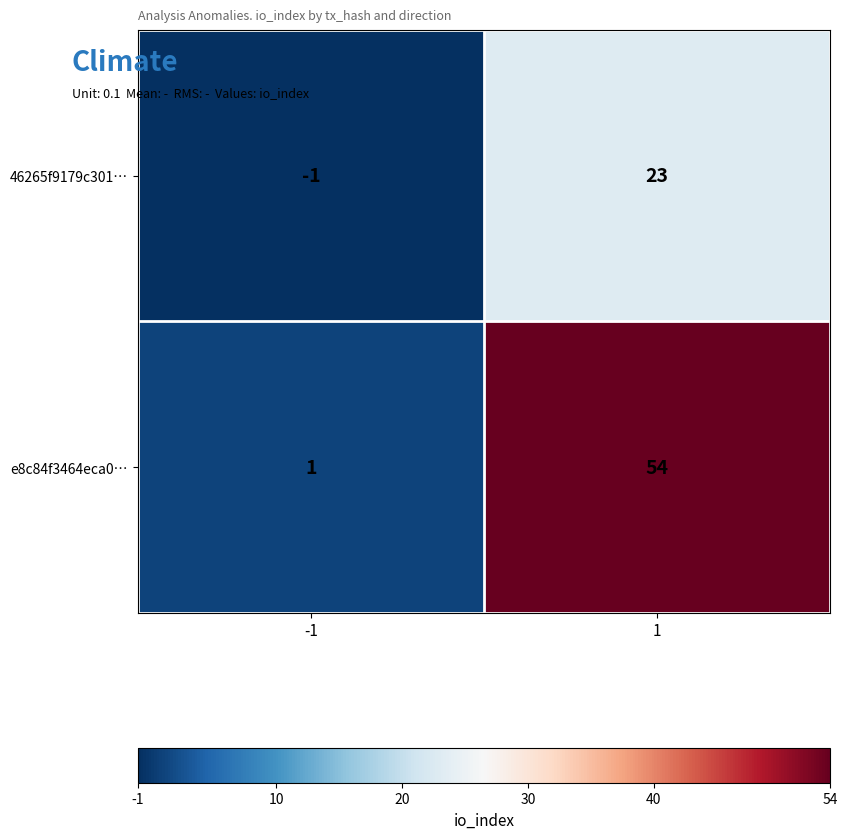

Rank the series by their maximum value, from highest to lowest.

e8c84f3464eca0…, 46265f9179c301…